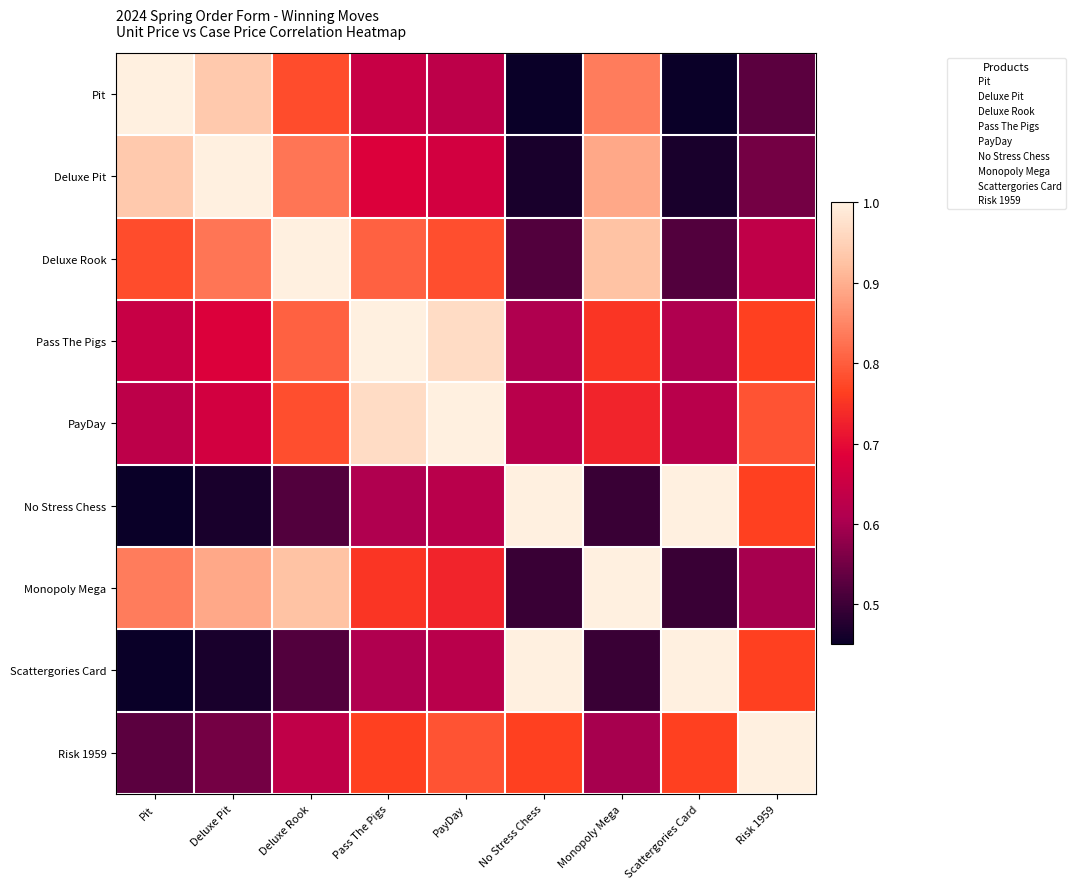

How many categories are shown in the chart?

9